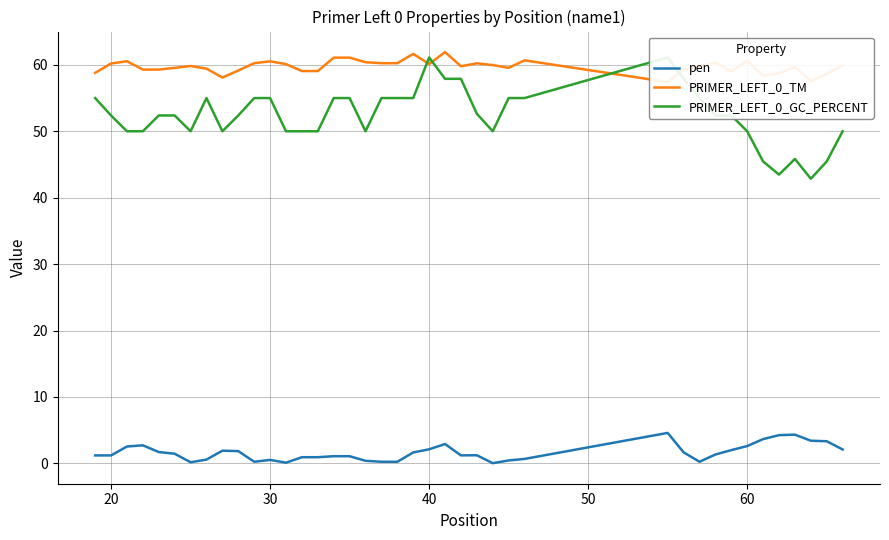

What is the highest value of the PRIMER_LEFT_0_TM series?

61.9